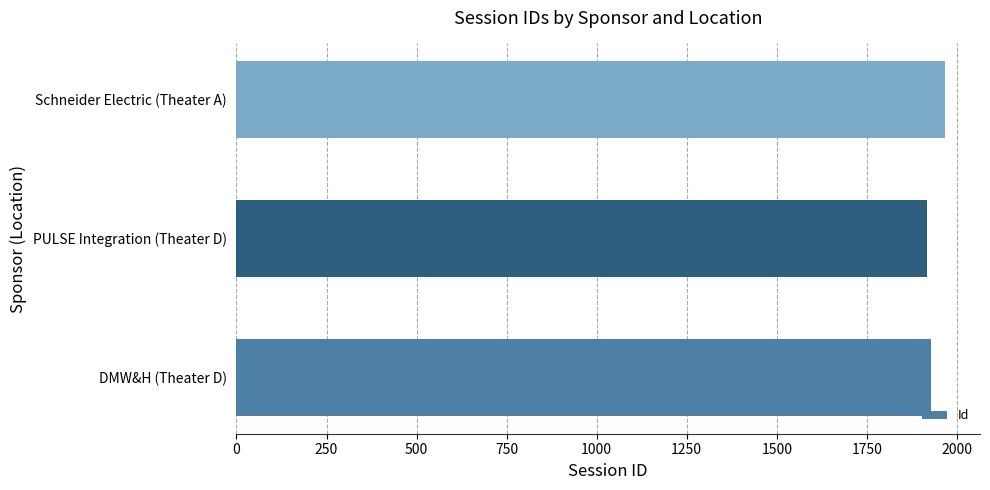

What is the maximum value shown in the chart?

1966